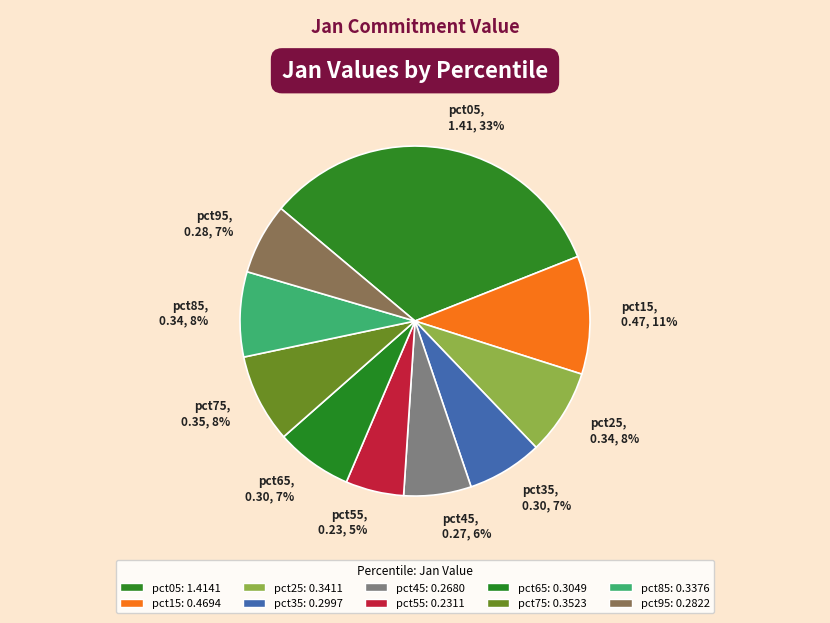

How many segments does this pie chart have?

10